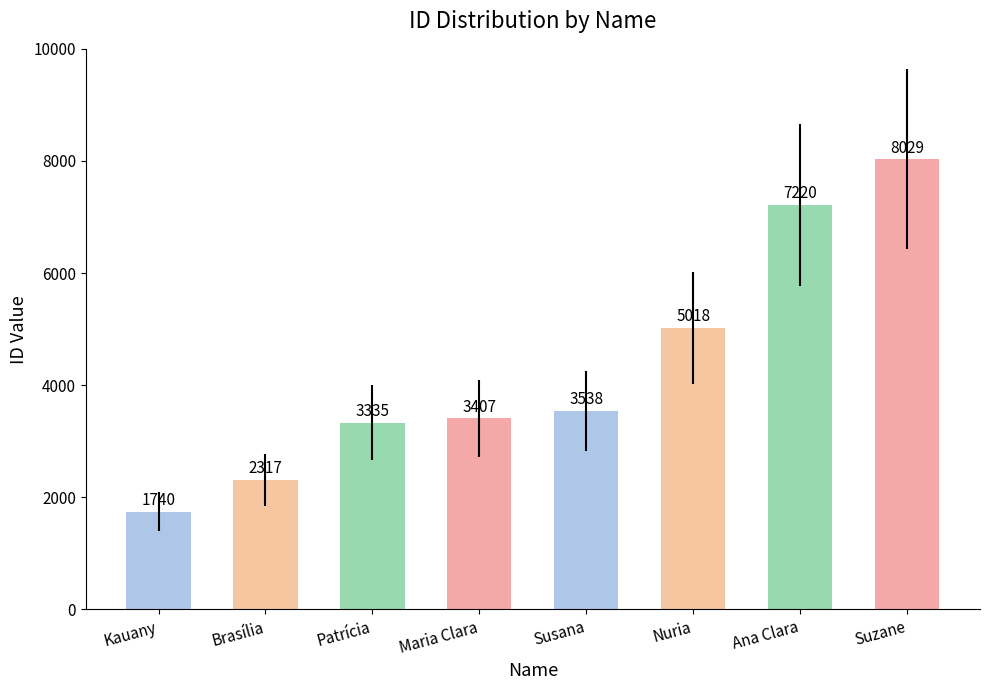

At which category does the chart reach its minimum across all series?

Kauany